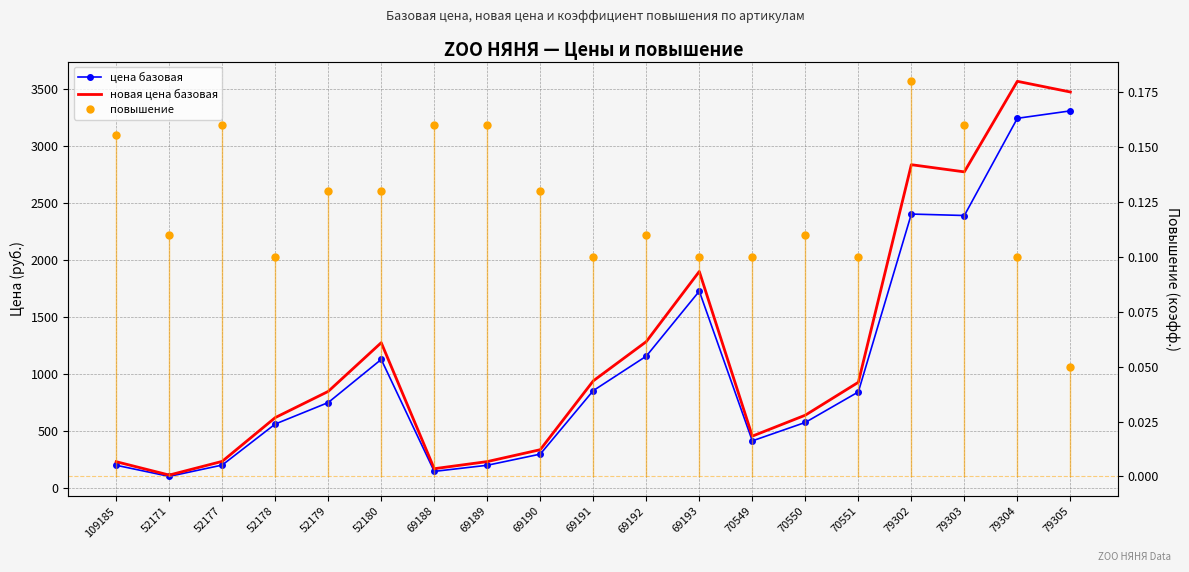

True or false: повышение and новая цена базовая intersect in this chart.

False